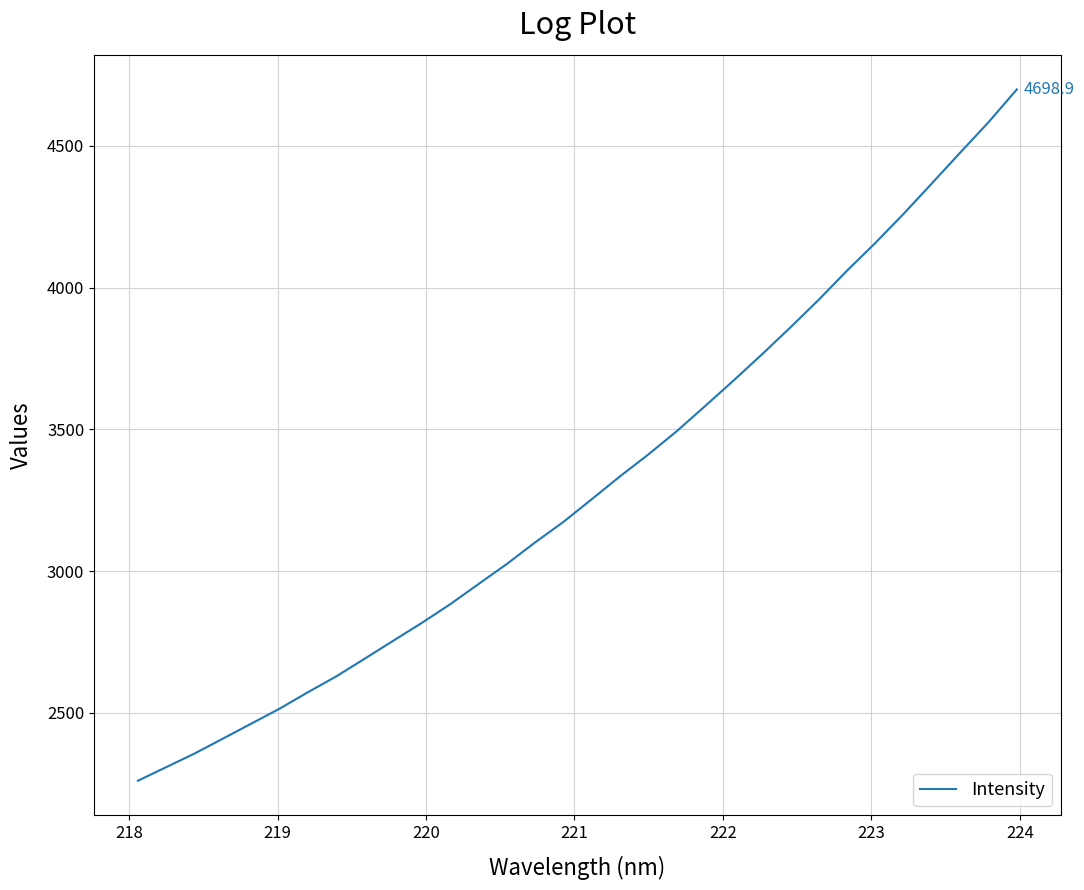

What is the difference between the maximum and minimum values?

2438.0